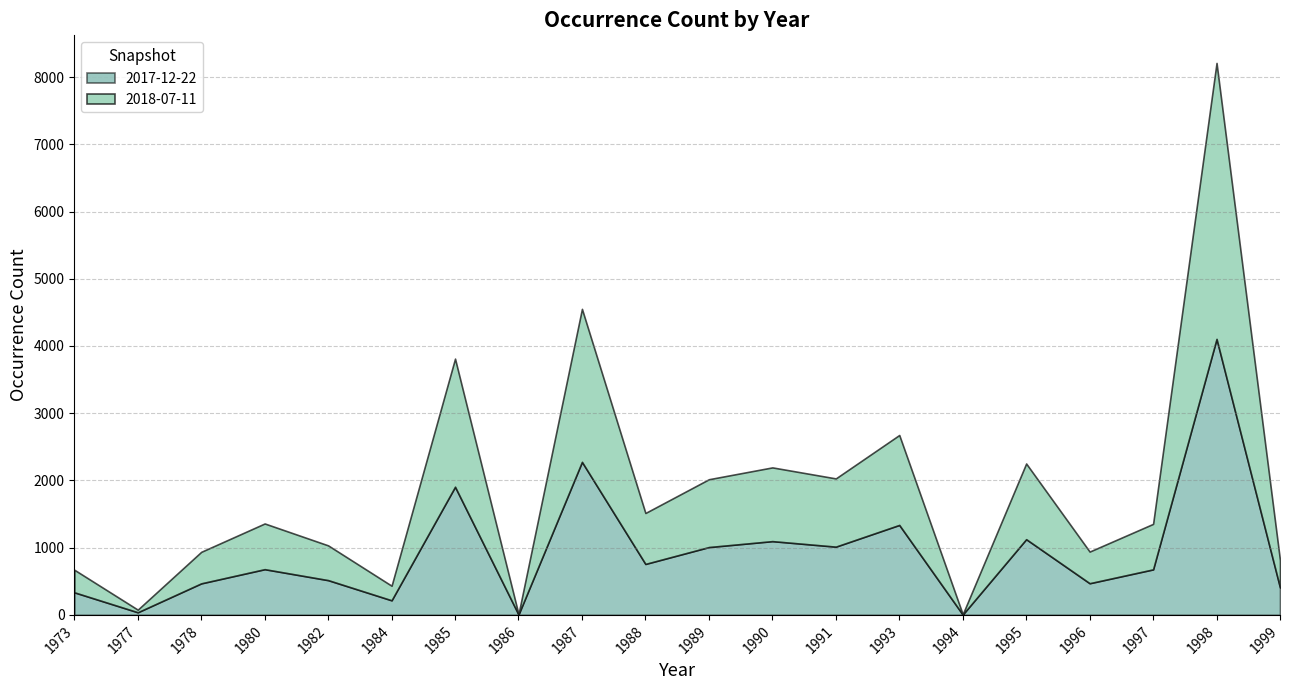

True or false: 2017-12-22 and 2018-07-11 intersect in this chart.

False